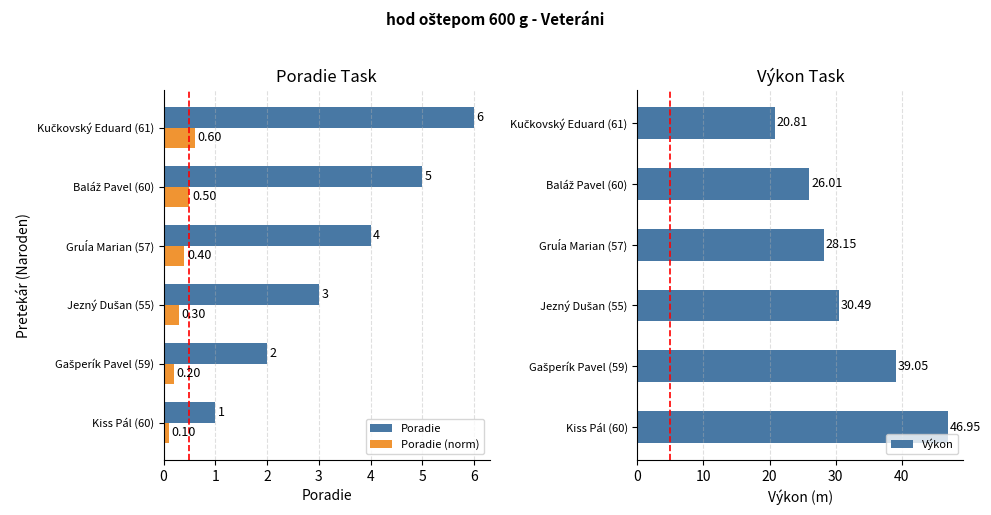

Count the number of categories in the chart.

6